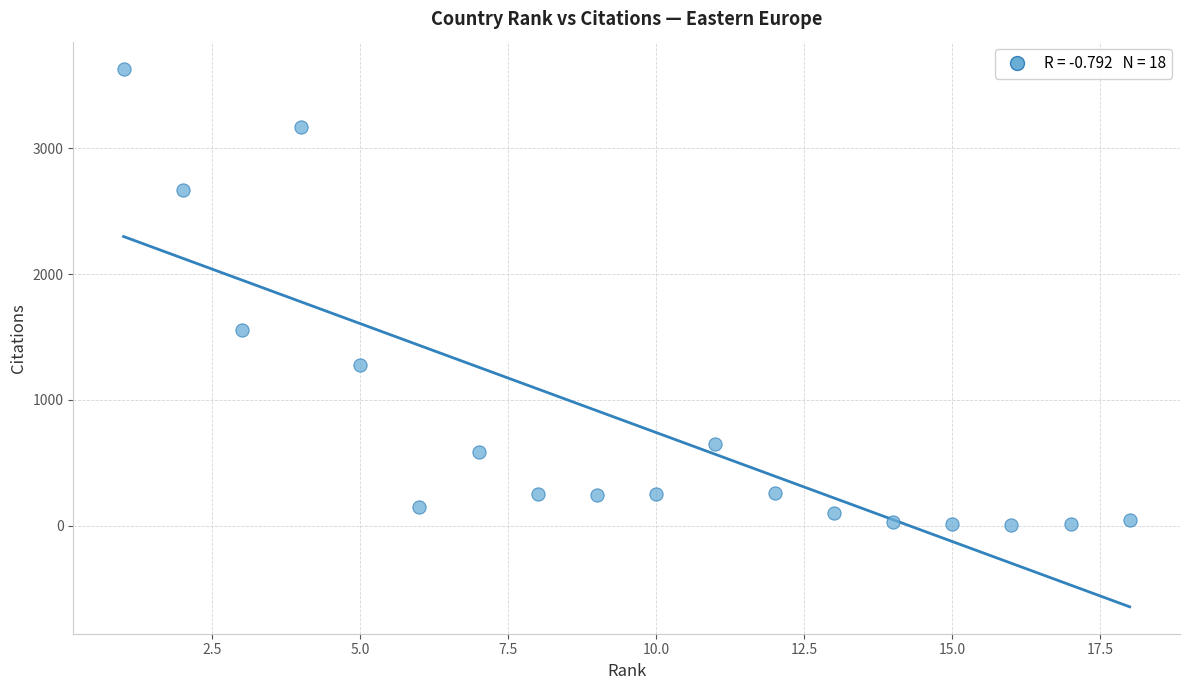

What is the range of X values (max minus min)?

17